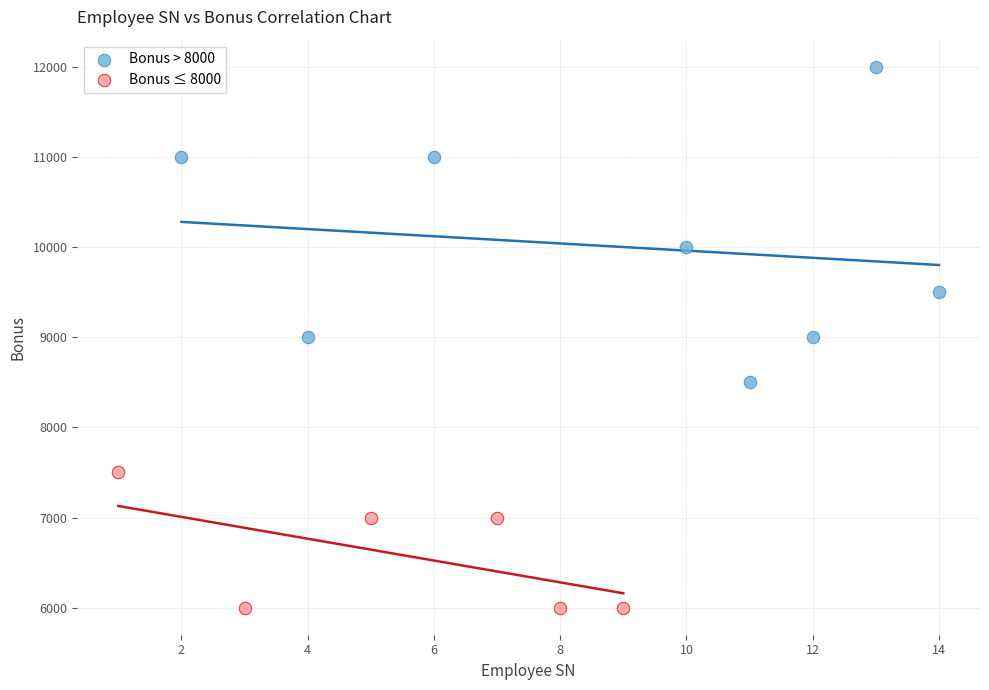

Which series contains the lowest Y value?

Bonus ≤ 8000